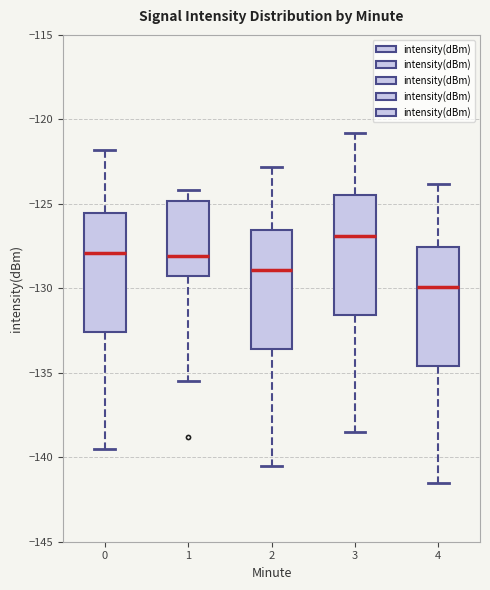

Where does the lower whisker of the box at x = 3 end on the y-axis? The values are not printed on the chart, so give them approximately, as read against the axis.

-138.5